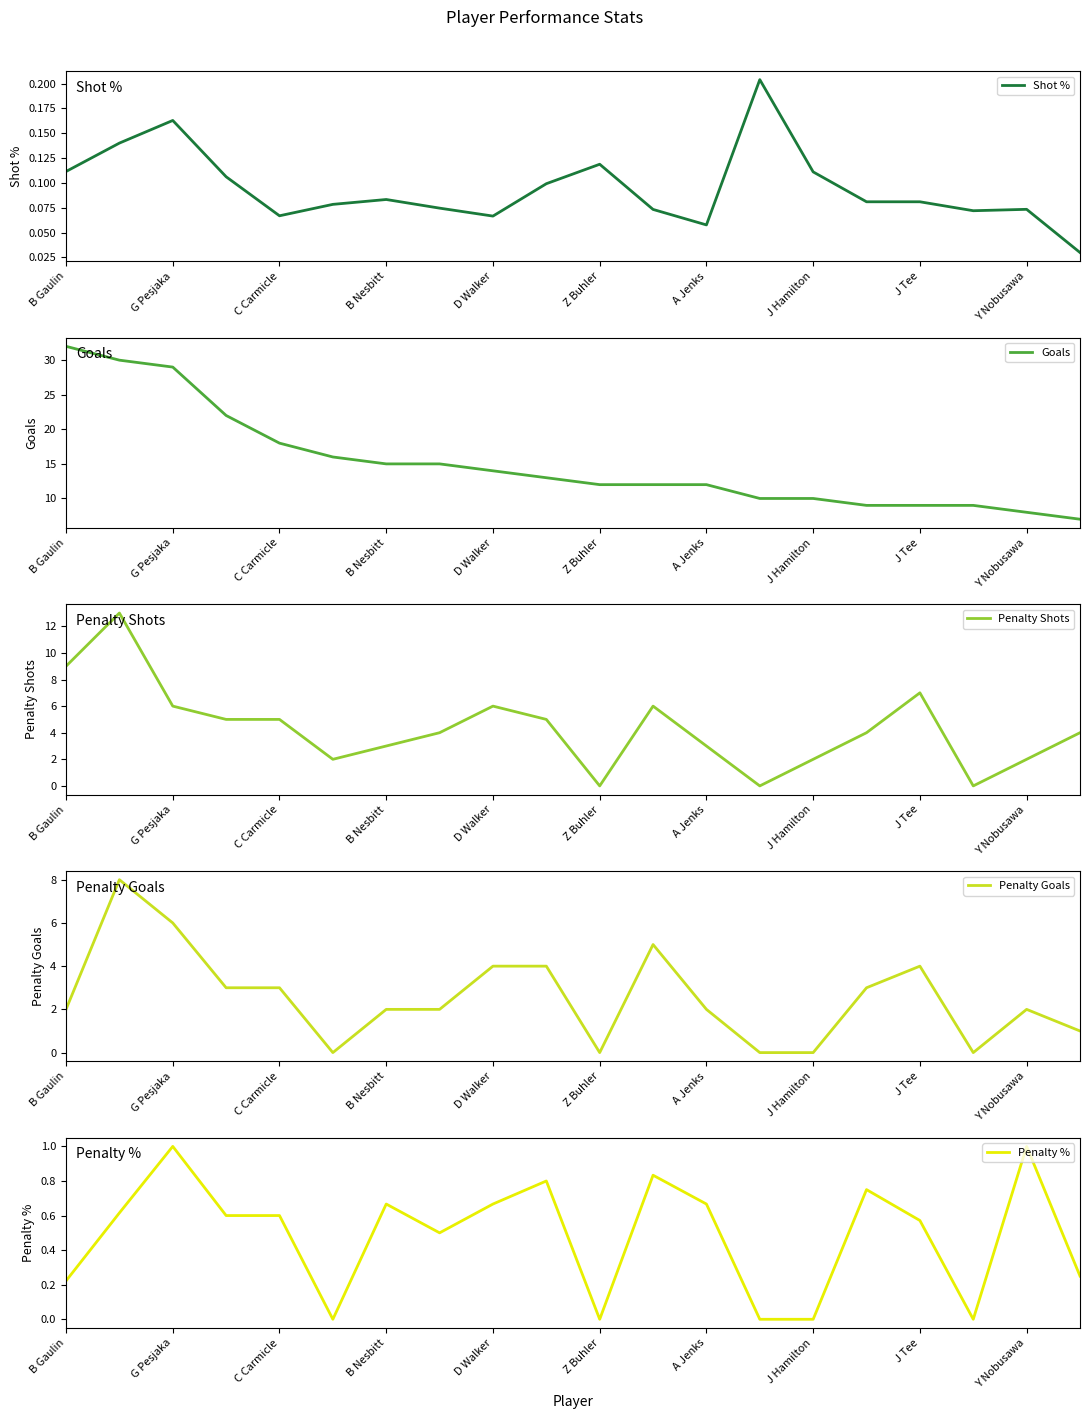

How many interior local peaks does the Shot % series have?

5